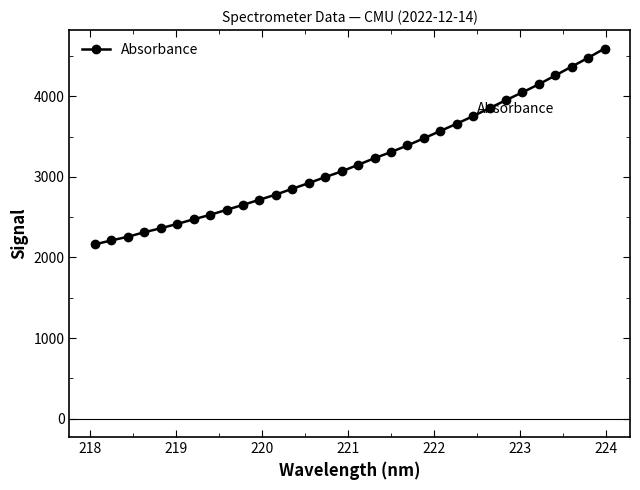

What is the minimum value shown in the chart?

2162.9